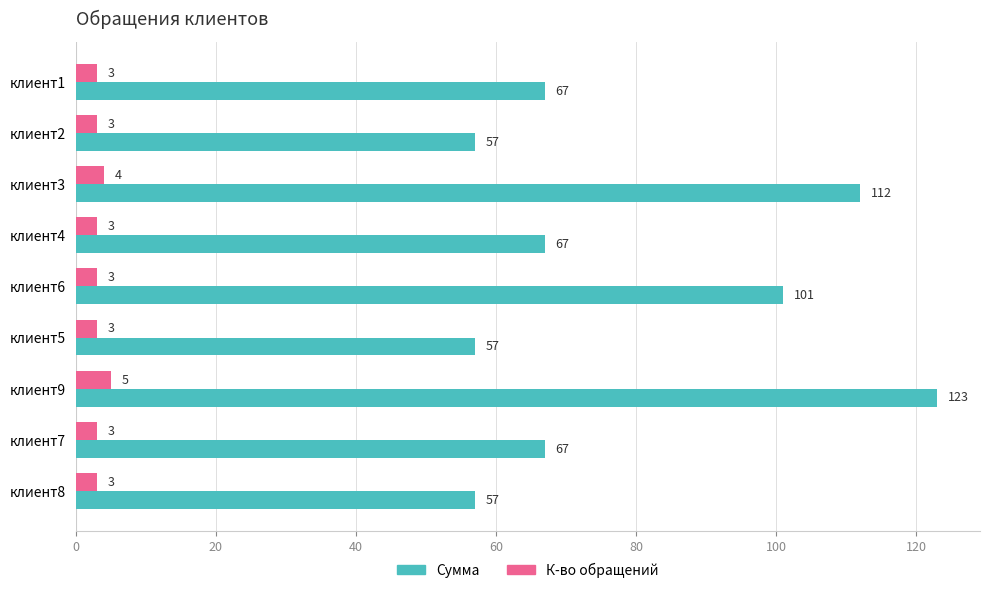

At which label is Сумма closest to 90?

клиент6